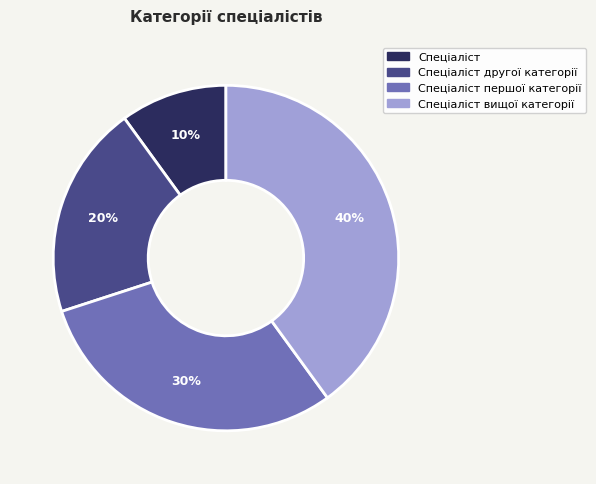

Is Спеціаліст the majority of the pie?

No